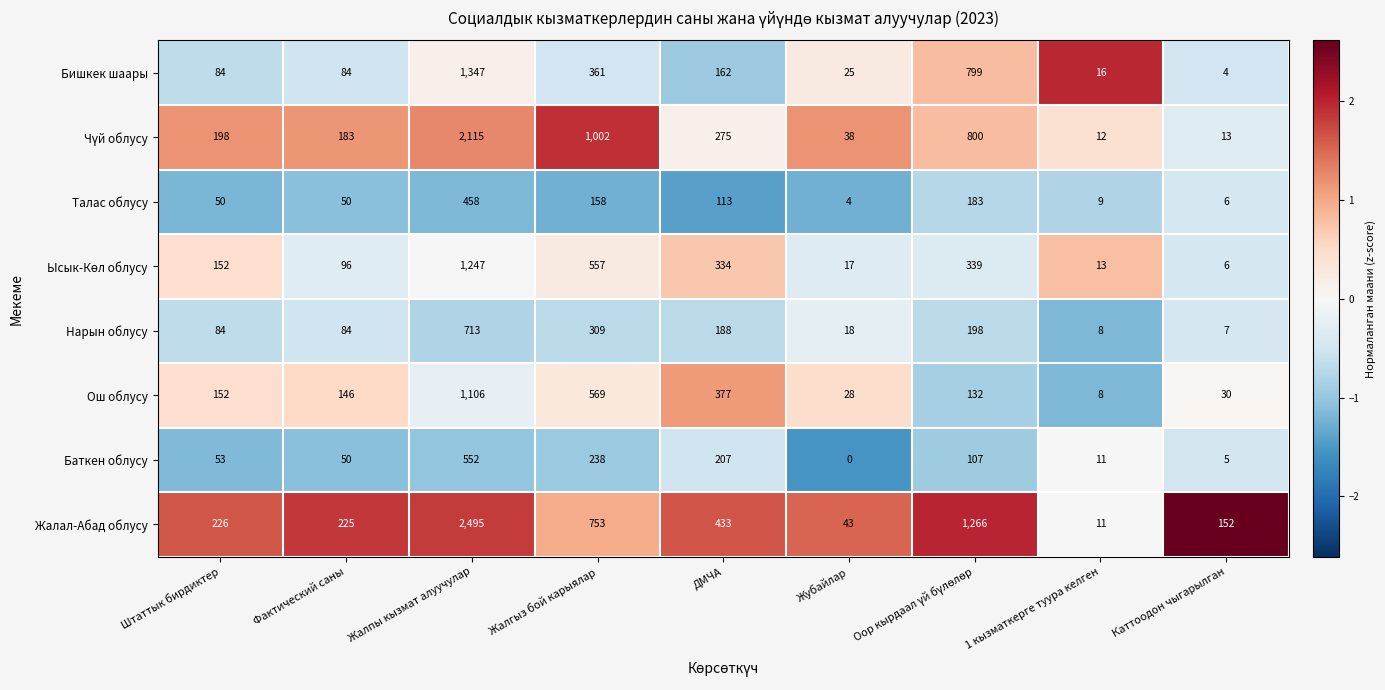

Read the Баткен облусу value at Жалгыз бой карыялар, to the nearest 50.

250